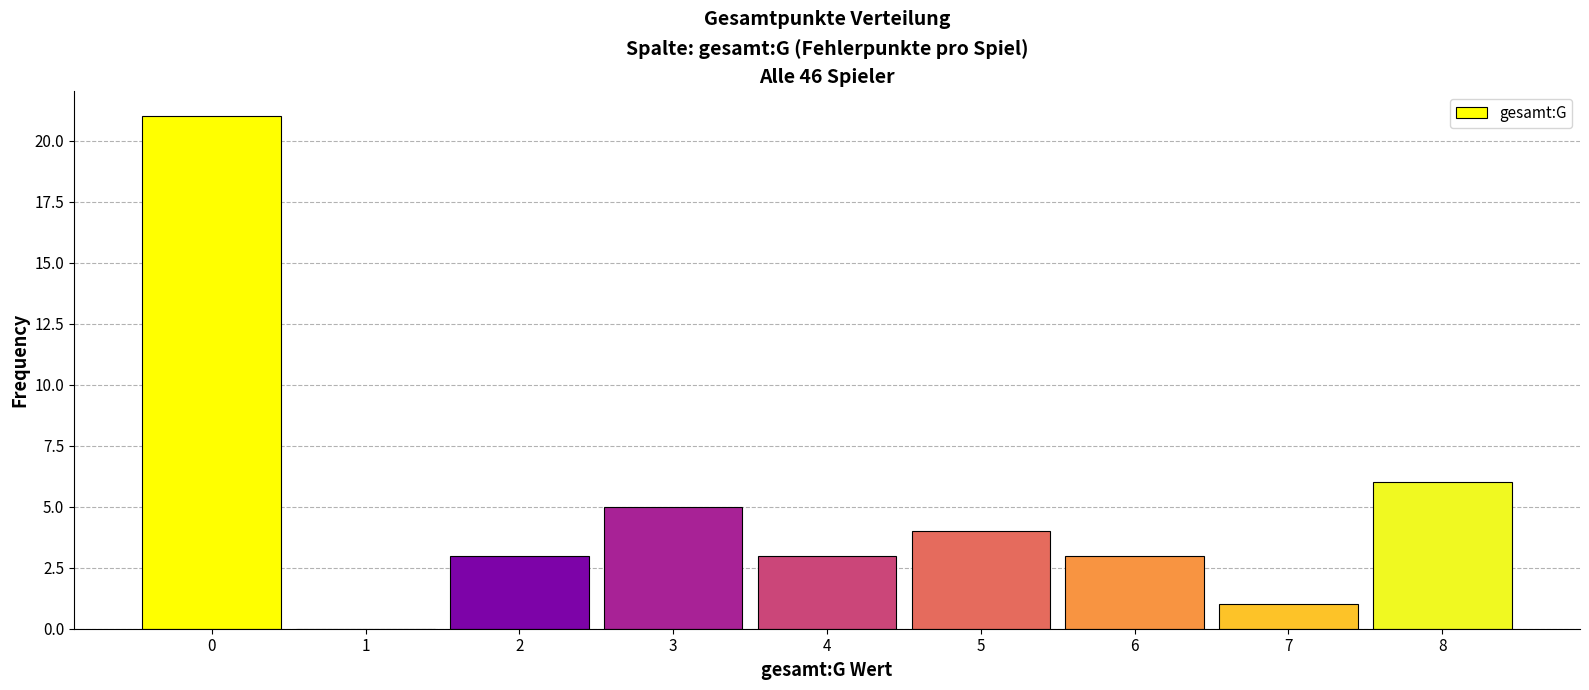

Which range on the x-axis has the tallest bar?

-0.5 to 0.5